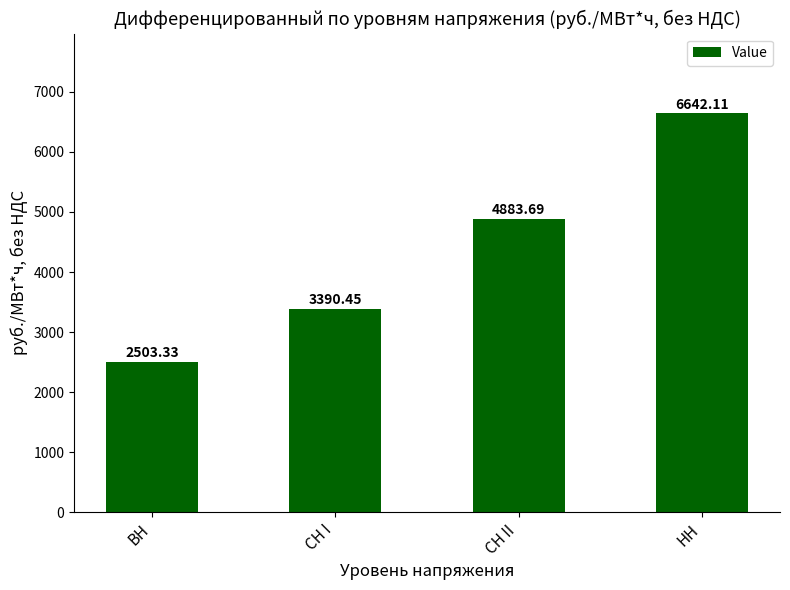

True or false: the data shows 1570.5 at ВН.

False